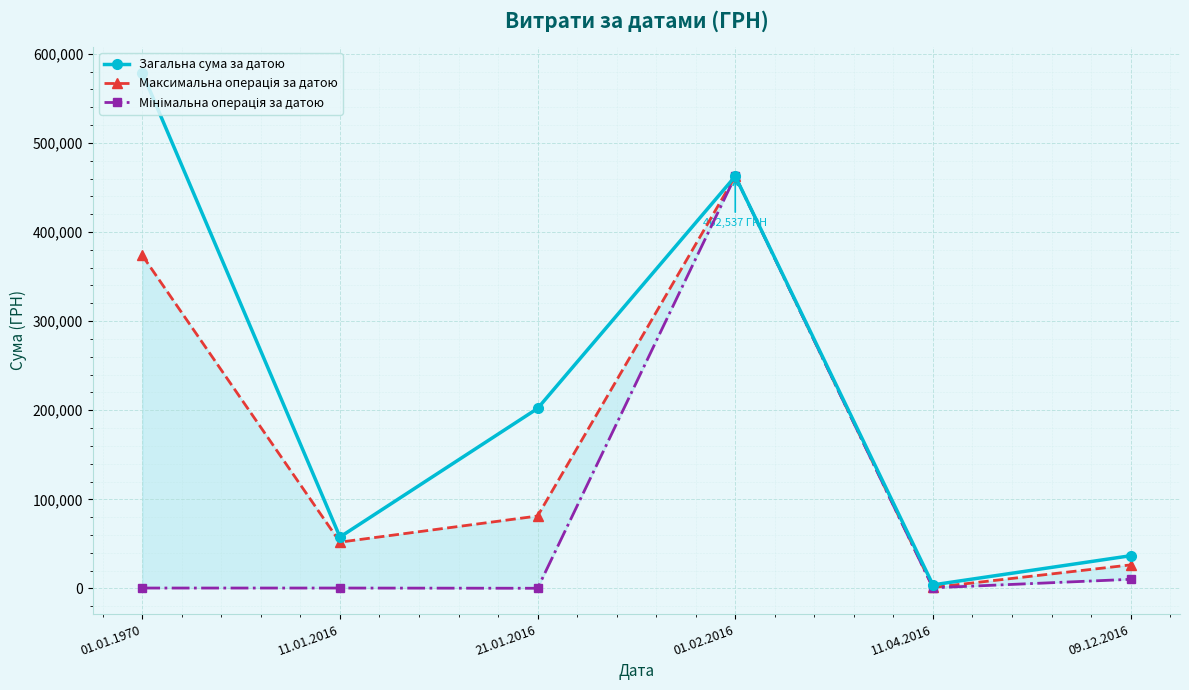

Reading left to right, extract all data points from this chart.

Загальна сума за датою: 01.01.1970=578798.4	11.01.2016=57752.0	21.01.2016=202026.2	01.02.2016=462537.7	11.04.2016=4033.8	09.12.2016=36750.0
Максимальна операція за датою: 01.01.1970=373705.2	11.01.2016=51997.0	21.01.2016=81316.4	01.02.2016=462537.7	11.04.2016=1150.0	09.12.2016=26460.0
Мінімальна операція за датою: 01.01.1970=500.0	11.01.2016=500.0	21.01.2016=244.9	01.02.2016=462537.7	11.04.2016=753.8	09.12.2016=10290.0